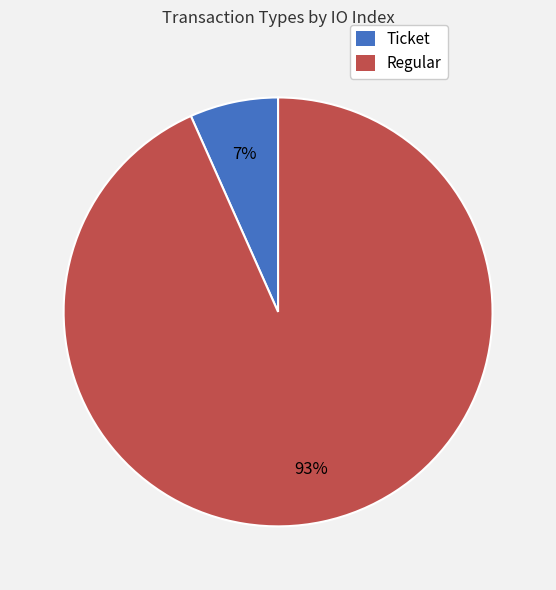

Which slice is the largest?

Regular